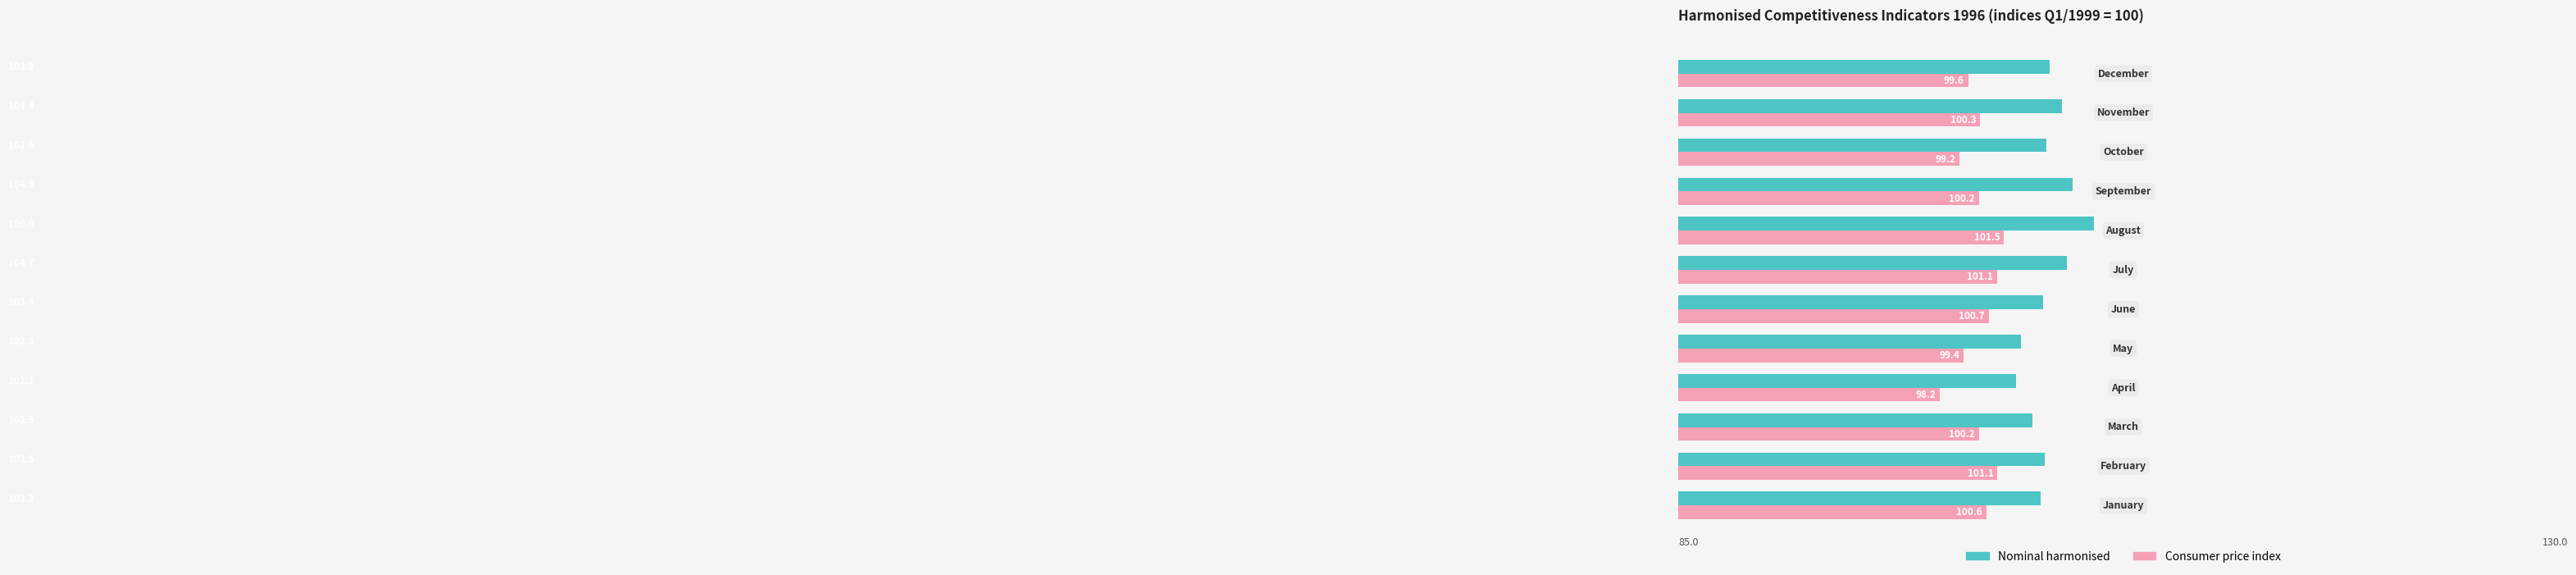

Which series has the largest total across all categories?

Nominal harmonised